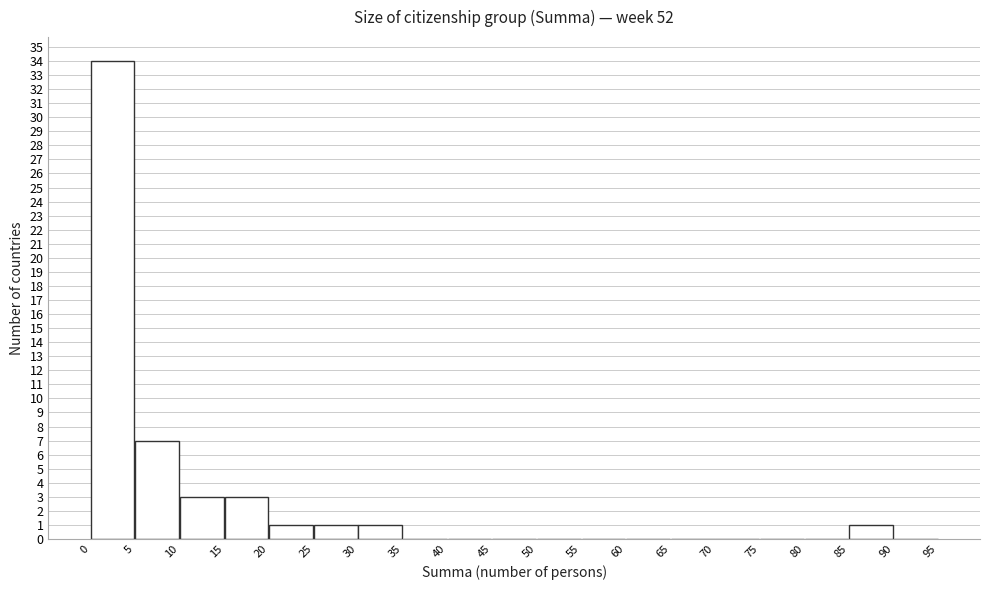

Reading left to right, list every bar in this chart as the range it spans on the x-axis followed by its height. The values are not printed on the chart, so give them approximately, as read against the axis.

0 to 5: 34
5 to 10: 7
10 to 15: 3
15 to 20: 3
20 to 25: 1
25 to 30: 1
30 to 35: 1
35 to 40: 0
40 to 45: 0
45 to 50: 0
50 to 55: 0
55 to 60: 0
60 to 65: 0
65 to 70: 0
70 to 75: 0
75 to 80: 0
80 to 85: 0
85 to 90: 1
90 to 95: 0